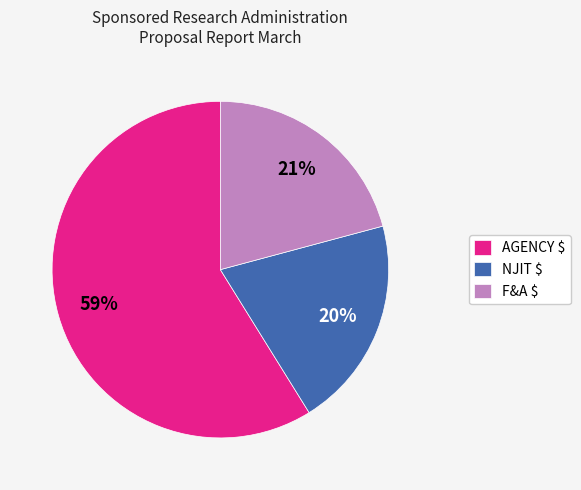

To the nearest percent, what is the difference between the largest and smallest slice percentages?

39%